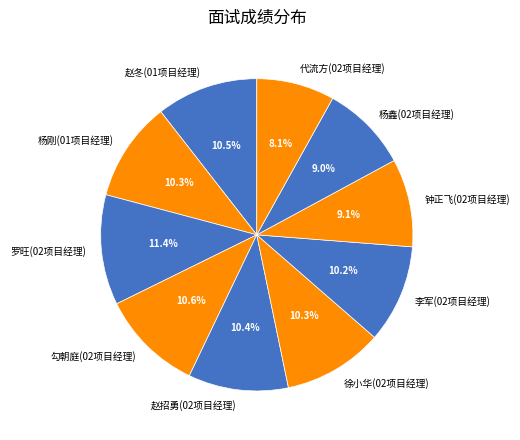

What percentage do 杨刚(01项目经理) and 勾朝庭(02项目经理) together represent?

20.9%